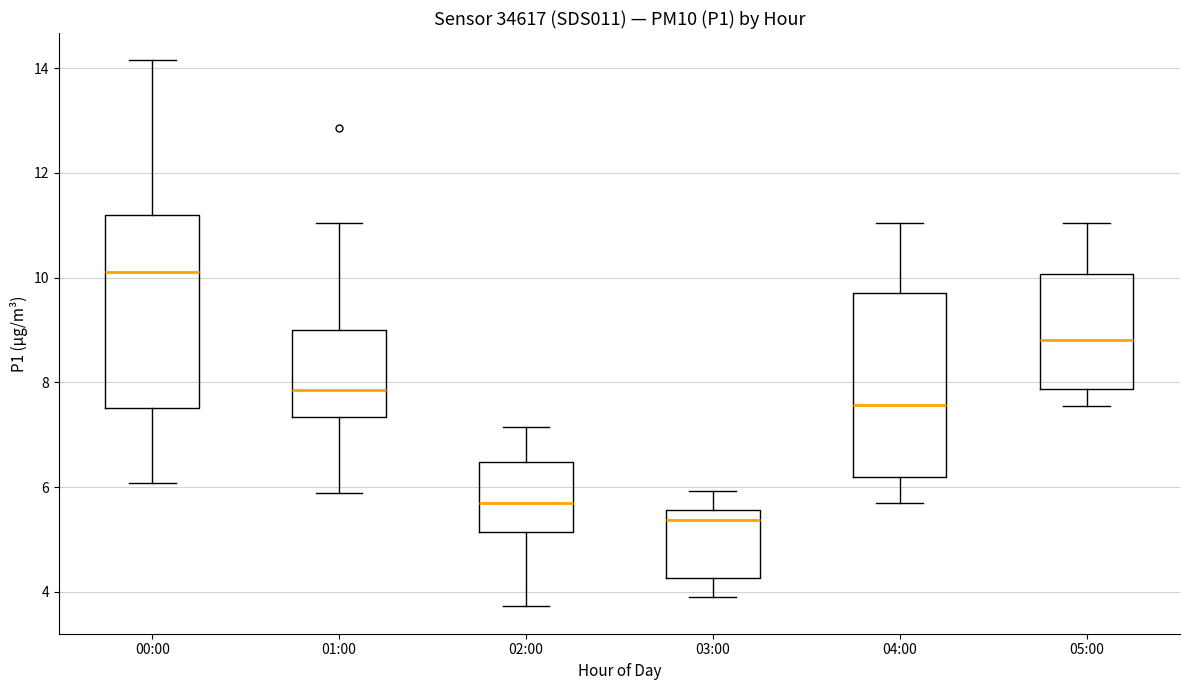

Reading left to right, transcribe this box plot: for each box, give where its median line is, the range the box spans, and where its two whiskers end, as read against the y-axis. The values are not printed on the chart, so give them approximately, as read against the axis.

00:00: median 10.2, box 7.6 to 11.2, whiskers 6.0 to 14.2
01:00: median 7.8, box 7.4 to 9.0, whiskers 5.8 to 11.0
02:00: median 5.6, box 5.2 to 6.4, whiskers 3.8 to 7.2
03:00: median 5.4, box 4.2 to 5.6, whiskers 4.0 to 6.0
04:00: median 7.6, box 6.2 to 9.8, whiskers 5.8 to 11.0
05:00: median 8.8, box 7.8 to 10.0, whiskers 7.6 to 11.0